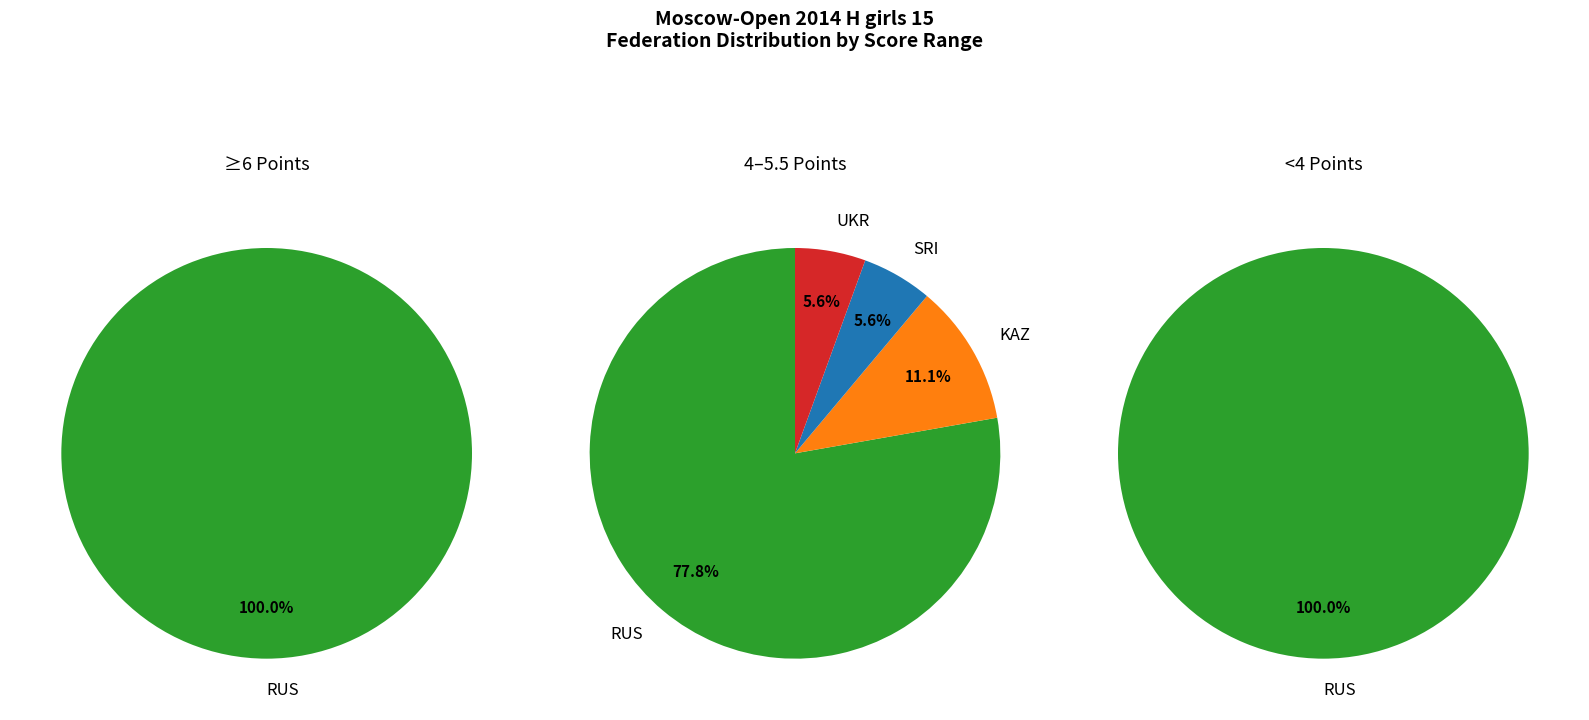

Which slice is the largest?

RUS